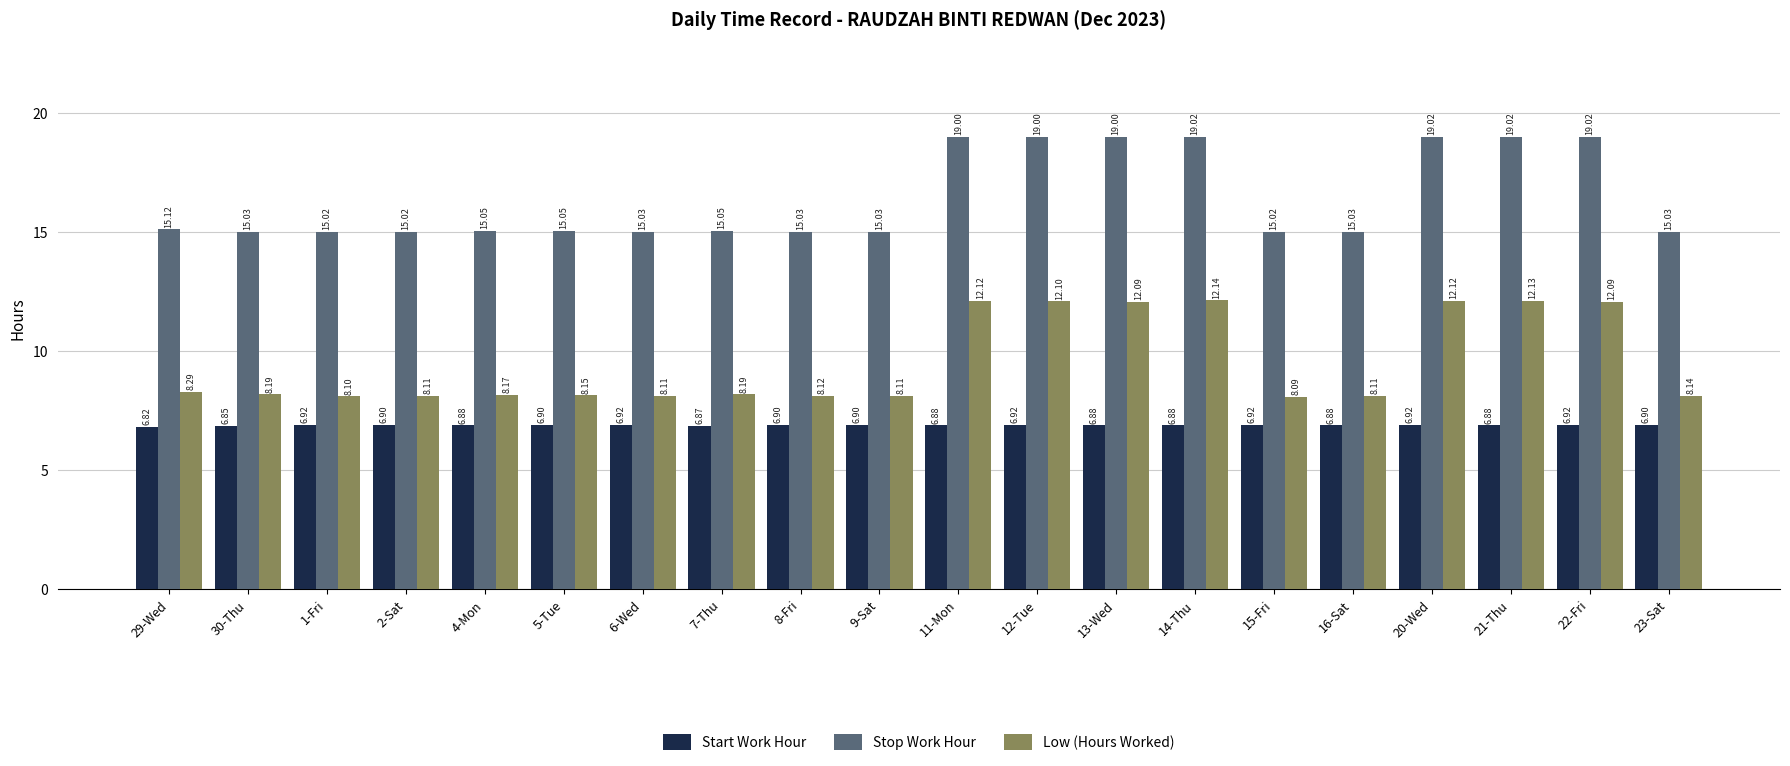

What is the average value of the Stop Work Hour series?

16.4